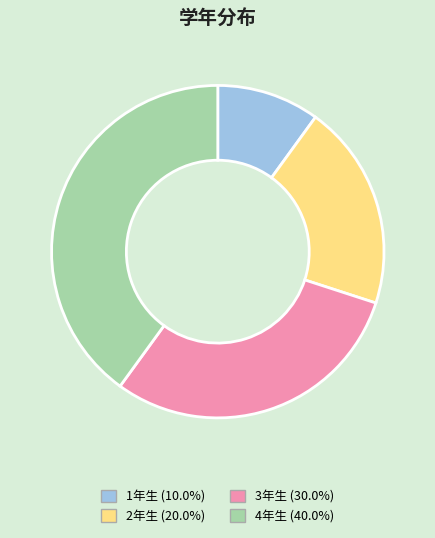

Count the number of slices in the pie.

4